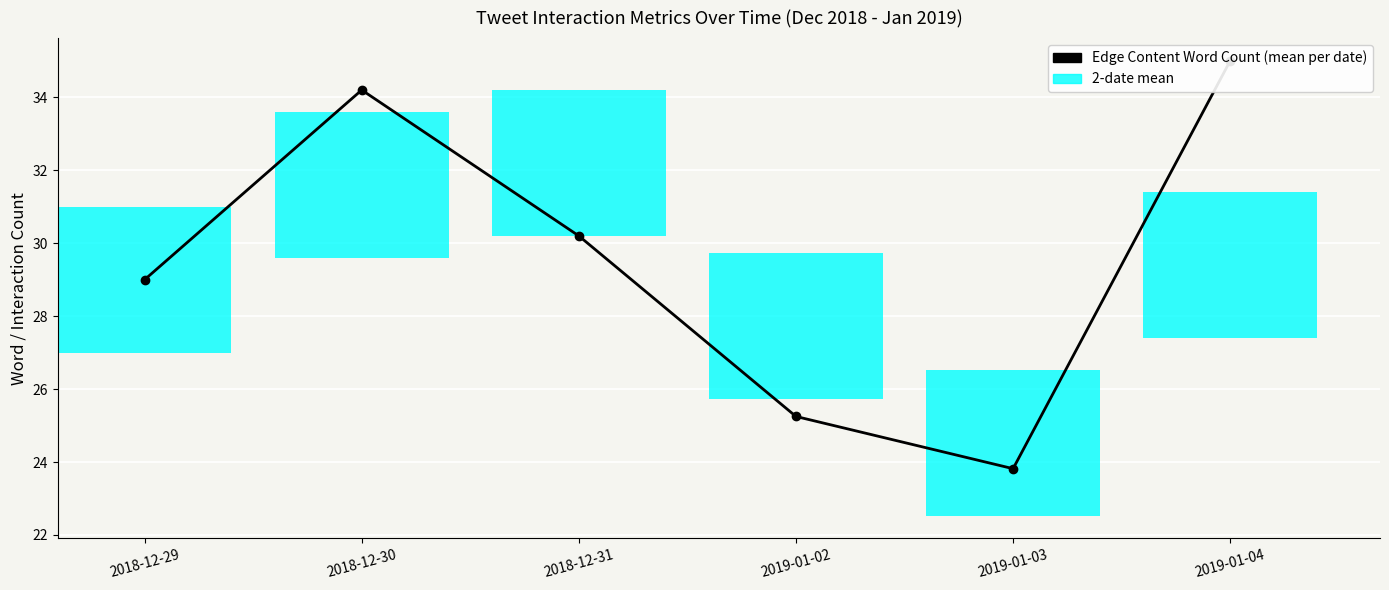

Are the bars grouped side by side (vs. stacked)?

No